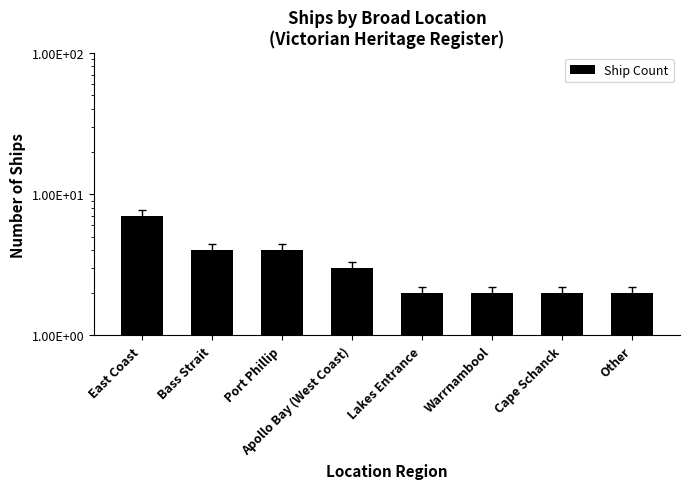

How many categories are shown in the chart?

8